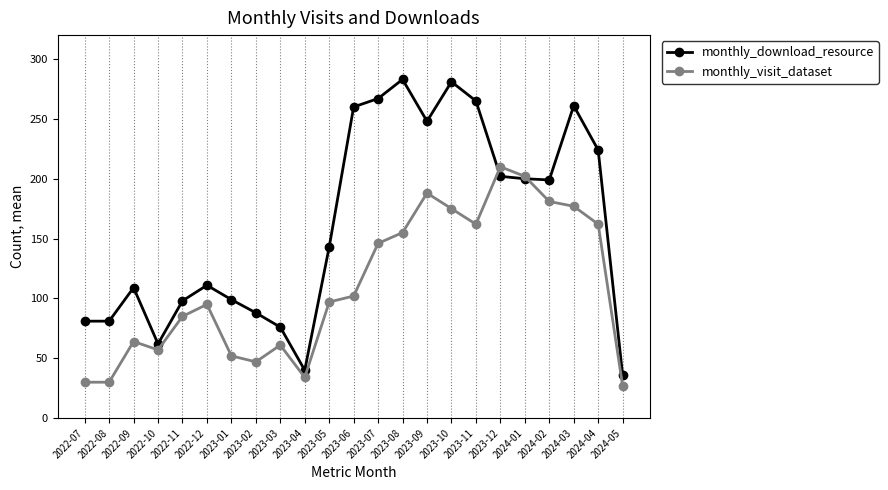

The value of monthly_download_resource at 2022-09 is 185. True or false?

False